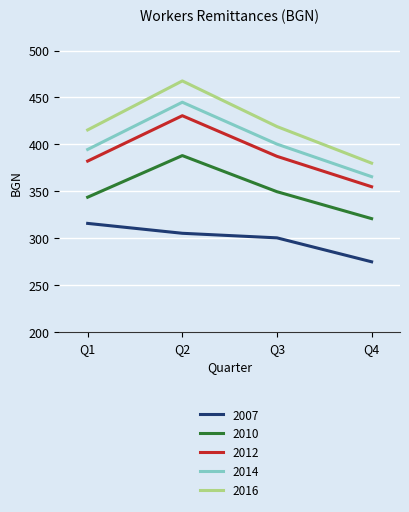

Between Q1 and Q2, which series saw the biggest shift?

2016